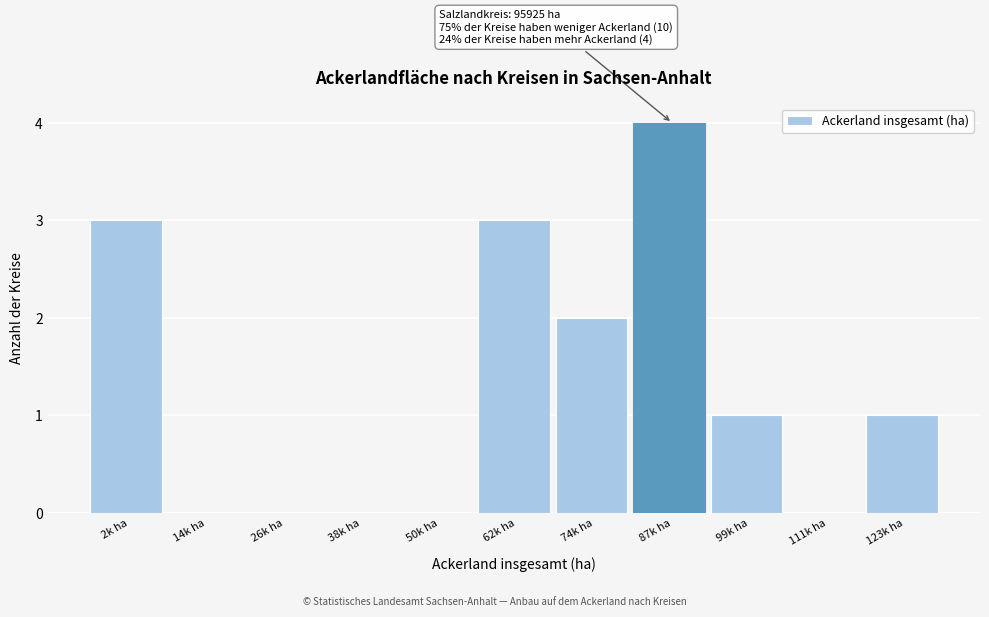

Reading left to right, transcribe all the data shown in this chart.

2k ha=3	14k ha=0	26k ha=0	38k ha=0	50k ha=0	62k ha=3	74k ha=2	87k ha=4	99k ha=1	111k ha=0	123k ha=1